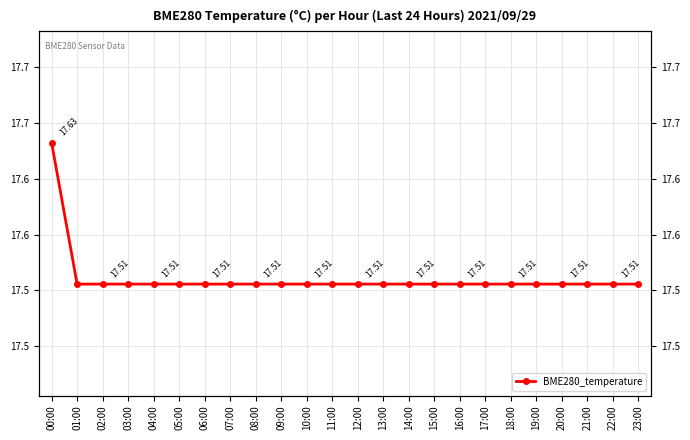

The value at 01:00 is 6.1. True or false?

False